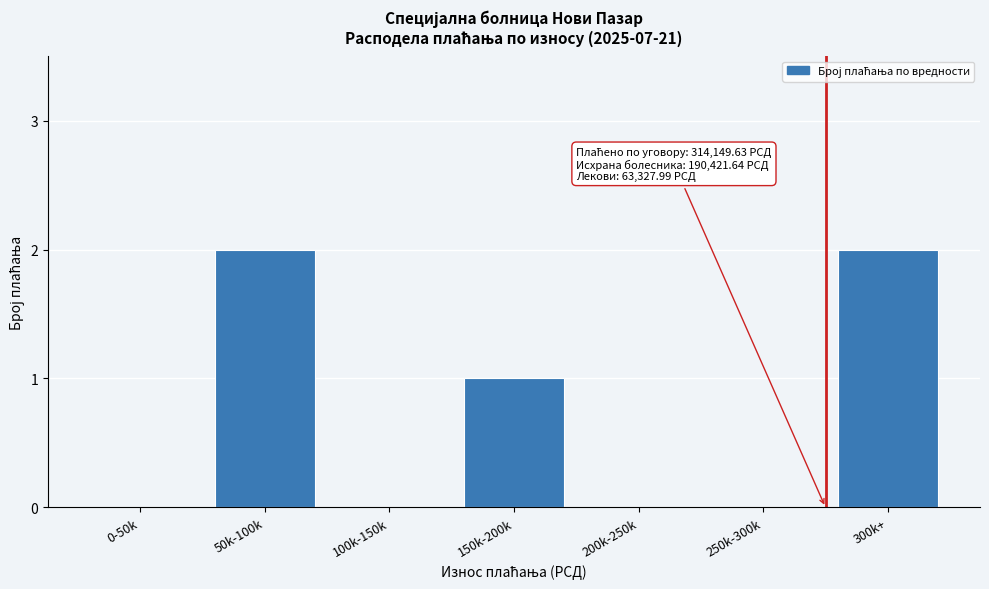

Which has a higher value, 50k-100k or 250k-300k?

50k-100k